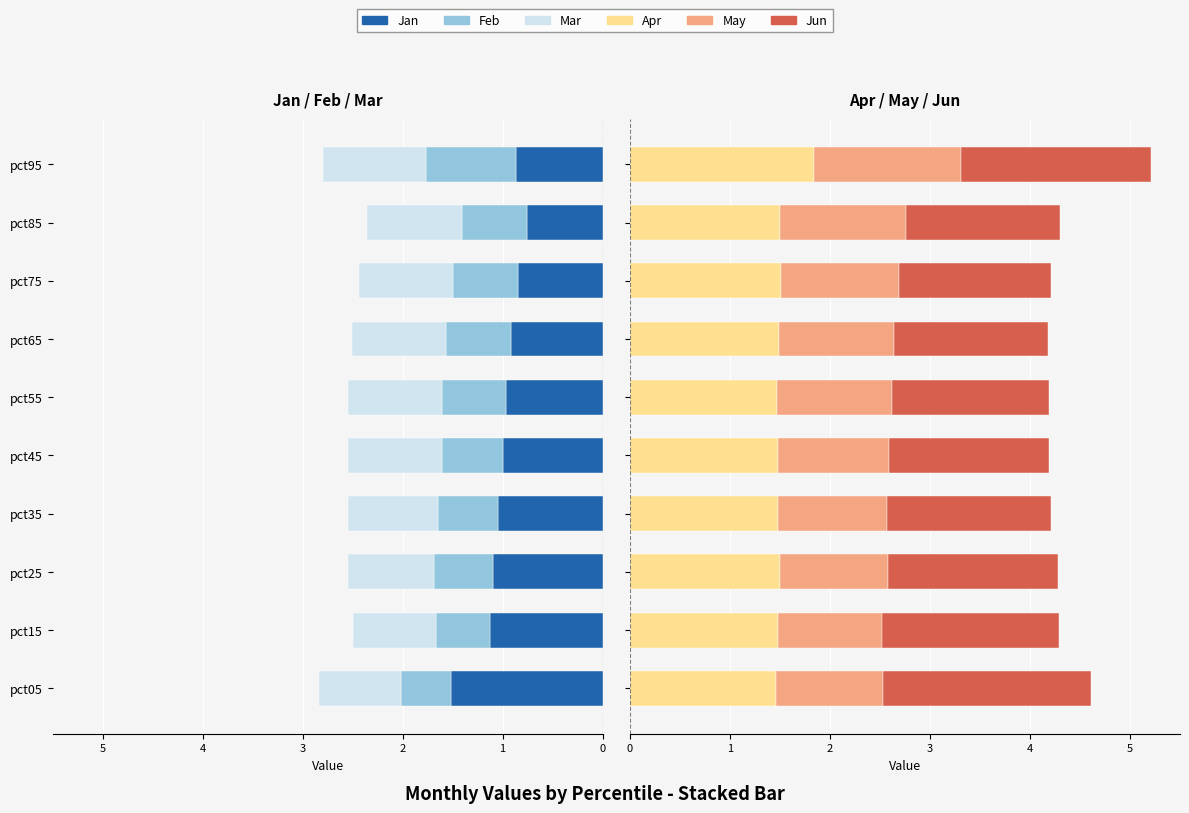

What is the maximum value for May?

1.5